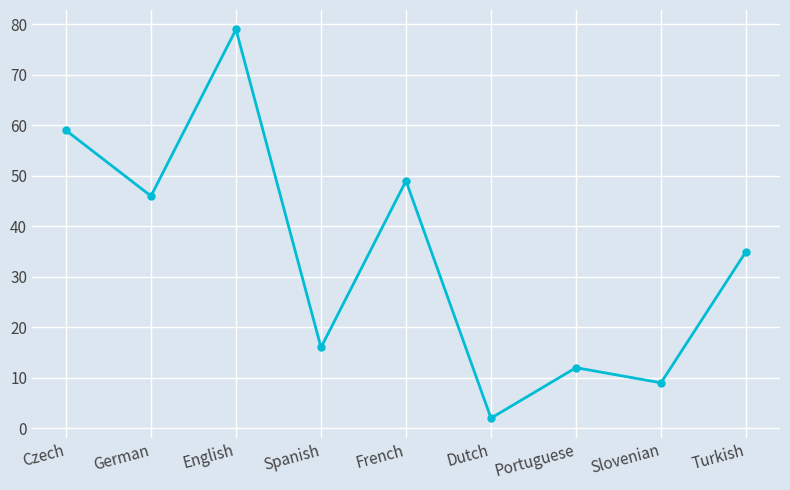

The chart shows a value of 35 at Turkish. True or false?

True